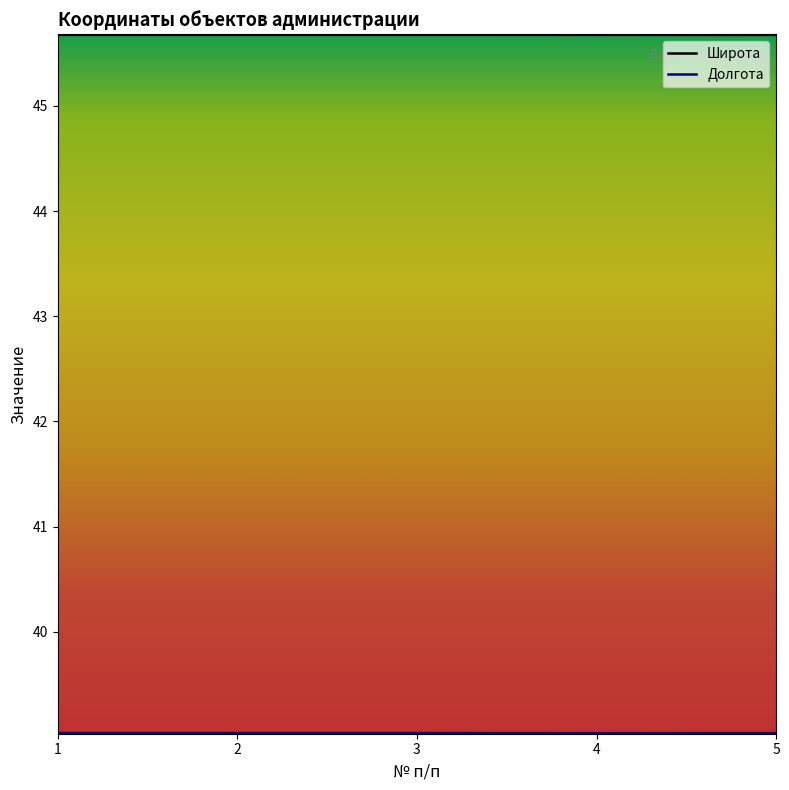

True or false: Широта and Долгота intersect in this chart.

False